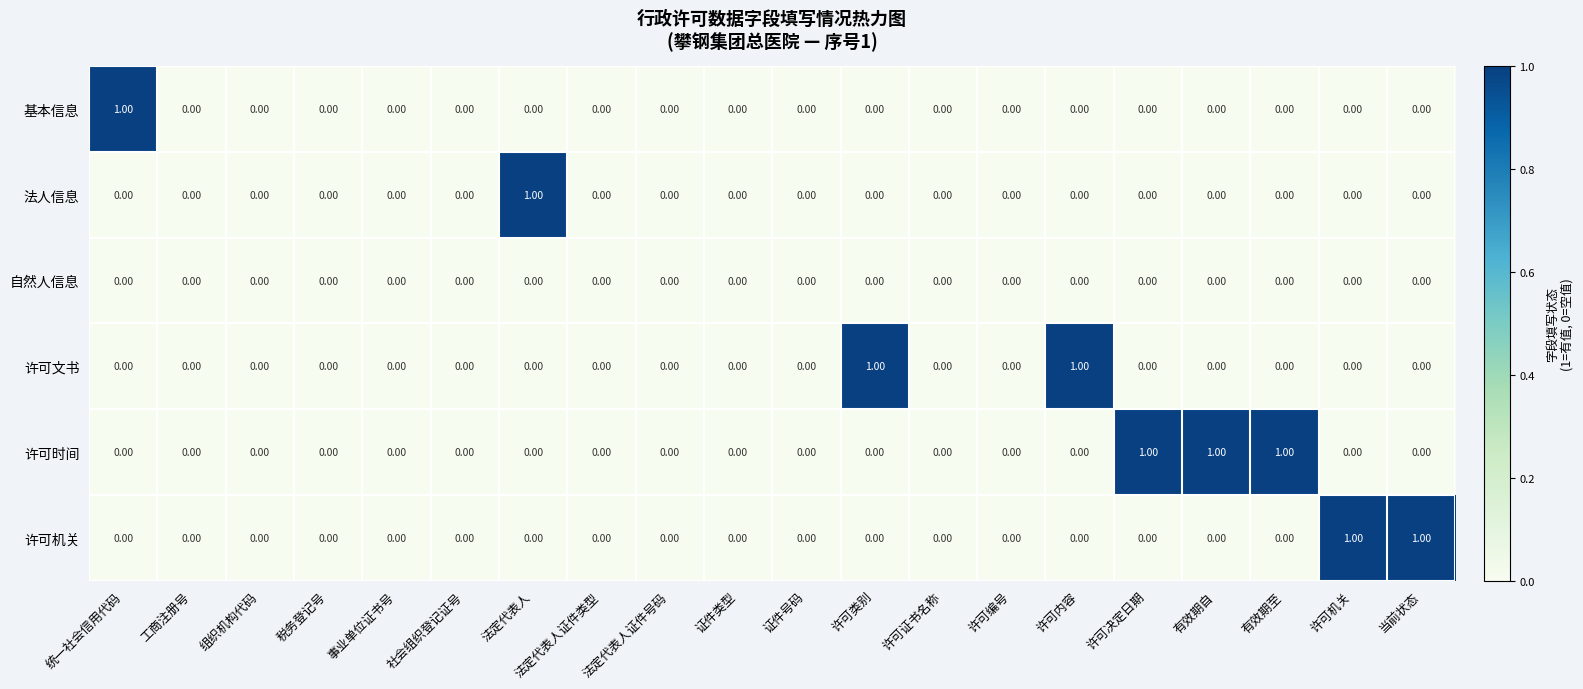

Is the value of 基本信息 at 统一社会信用代码 greater than the value of 许可机关 at 税务登记号?

Yes